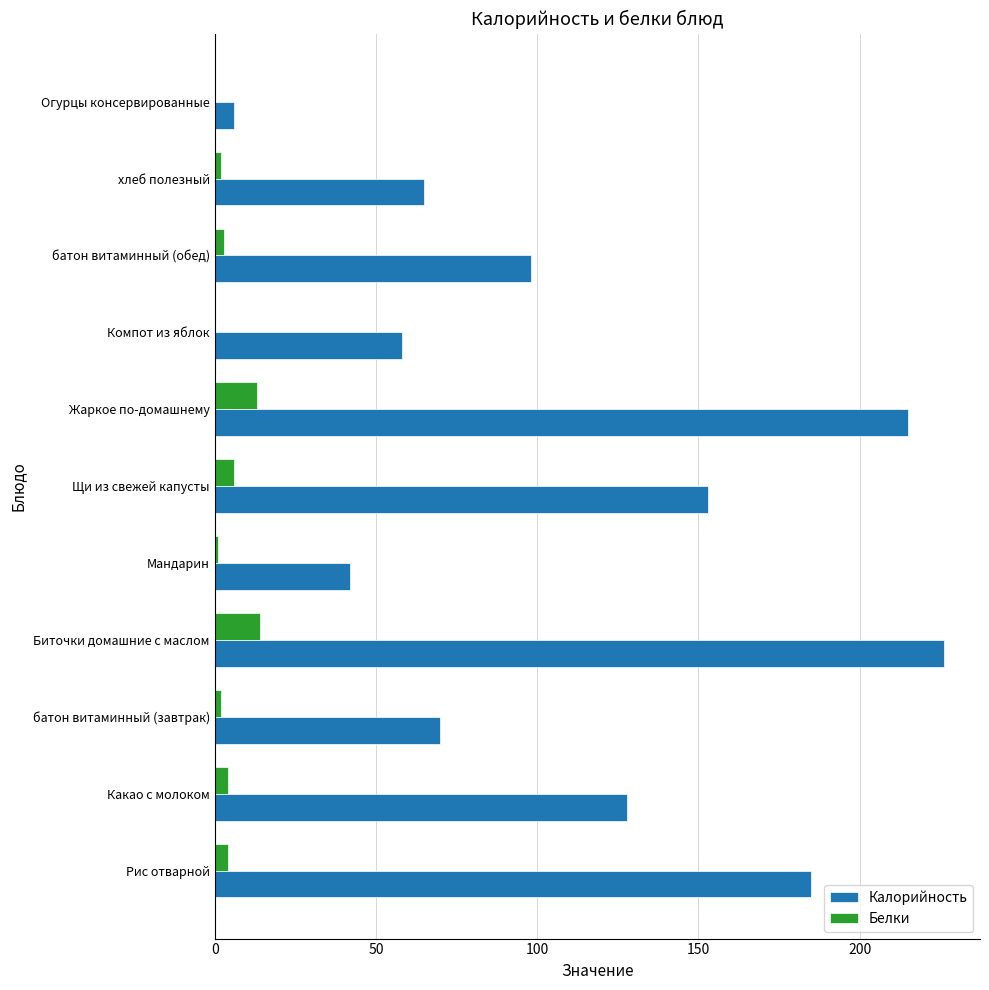

Where is Калорийность nearest to the value 116?

Какао с молоком